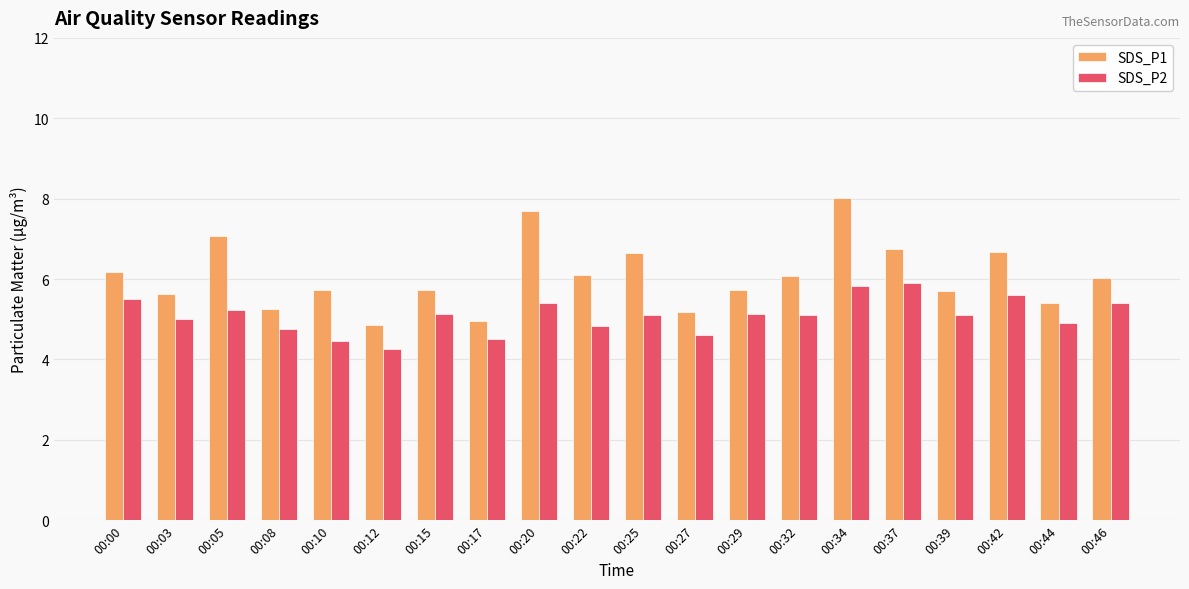

What is the approximate value of SDS_P2 at 00:37?

5.9